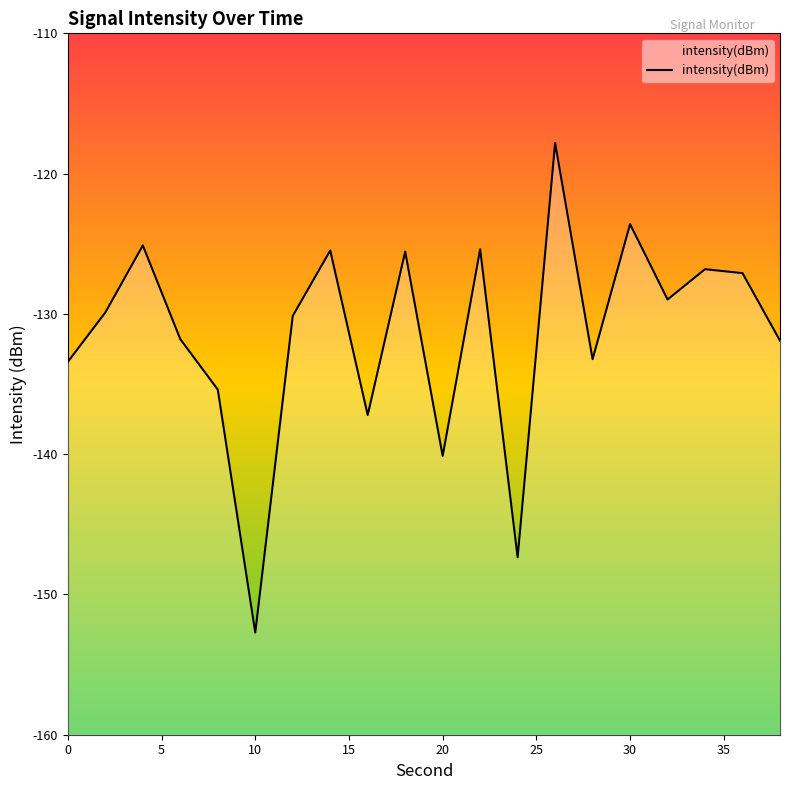

What is the difference between the maximum and minimum values?

34.9